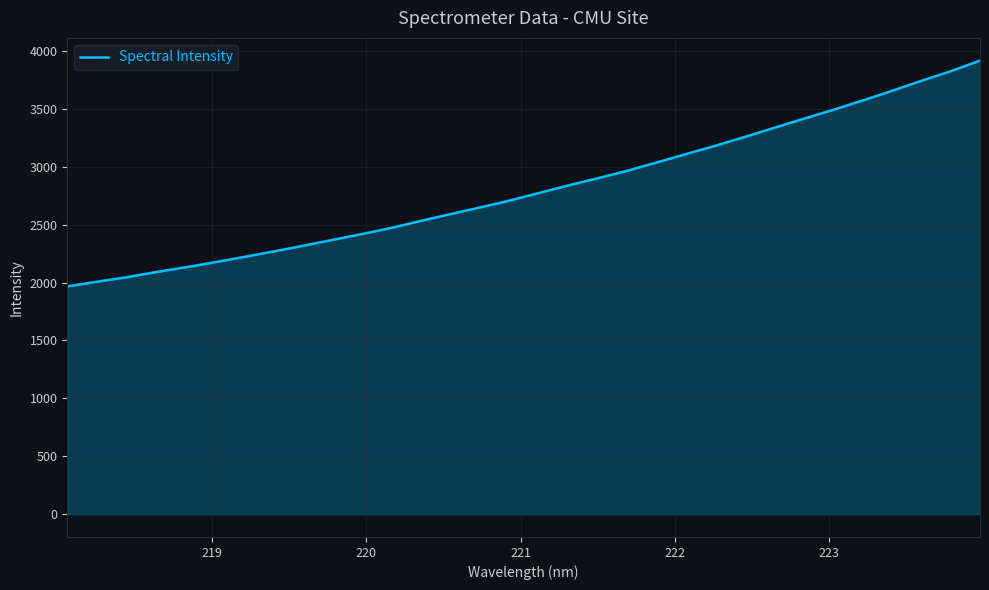

What is the difference between the maximum and minimum values?

1949.1